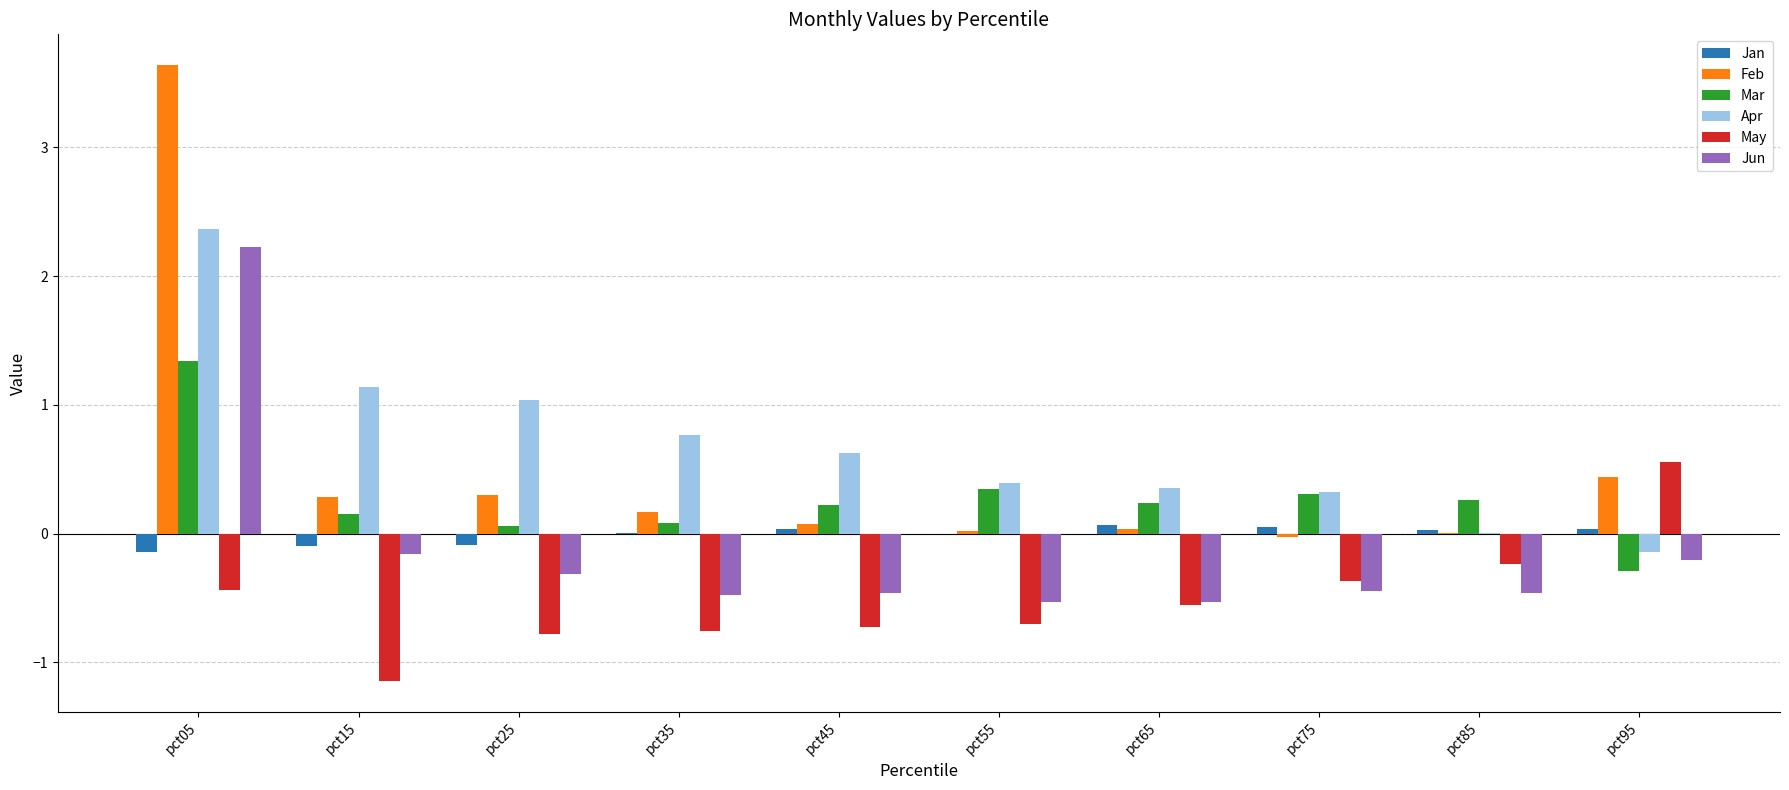

The value of Jun at pct35 is -0.7. True or false?

False